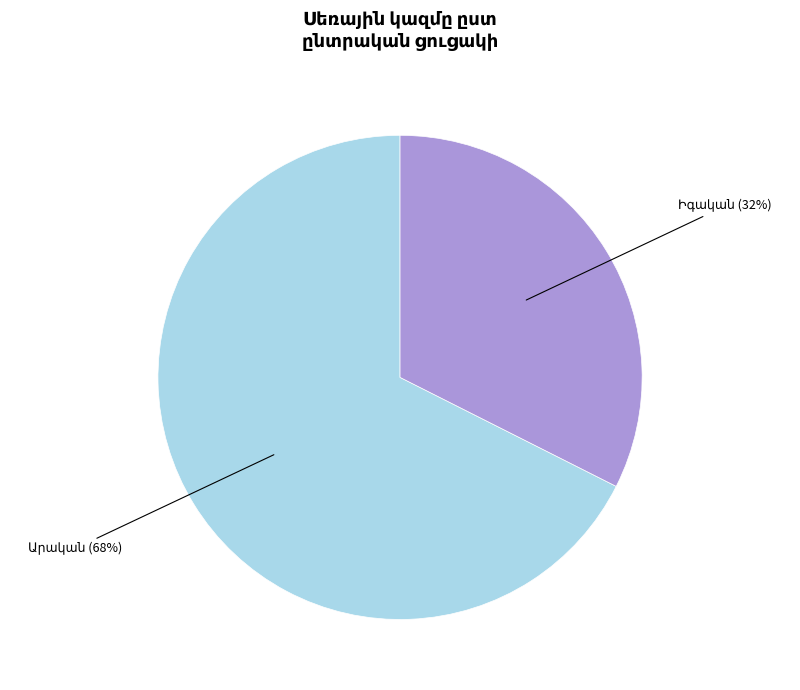

How many segments does this pie chart have?

2